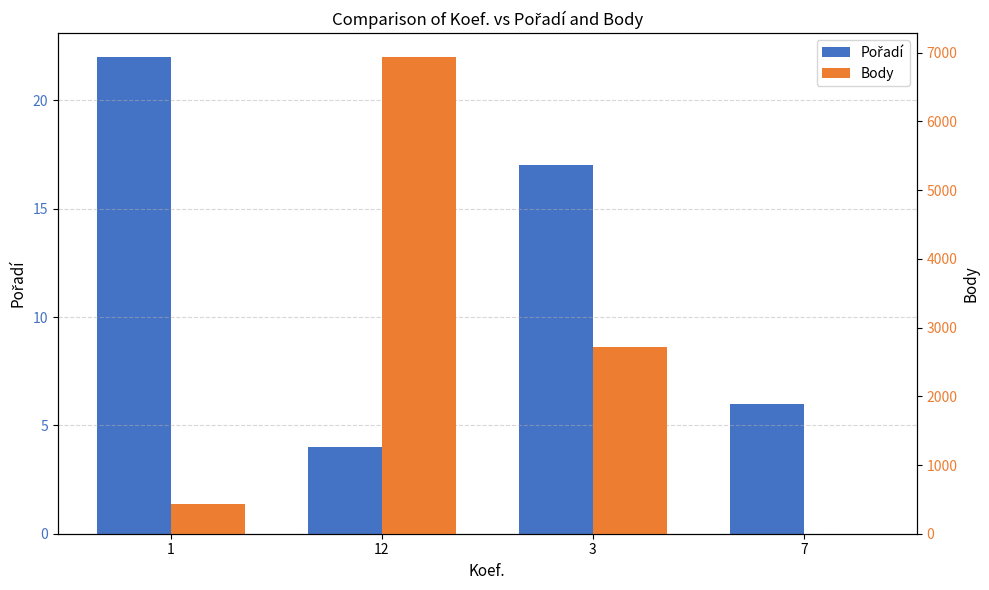

True or false: Body has a value of 2513 at 12.

False